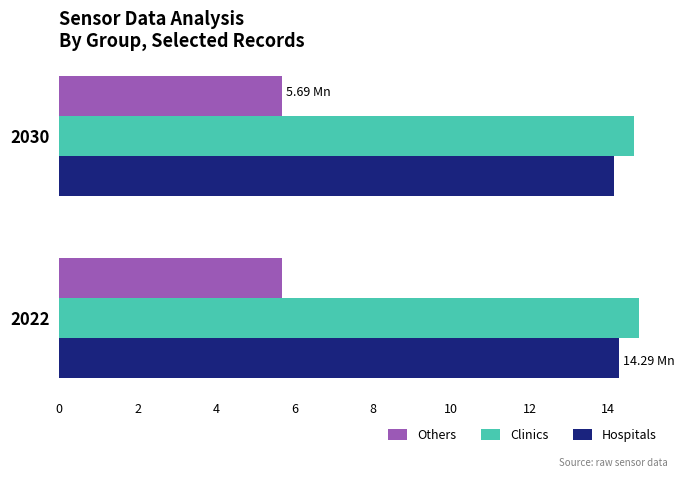

How many series are shown in this chart?

3